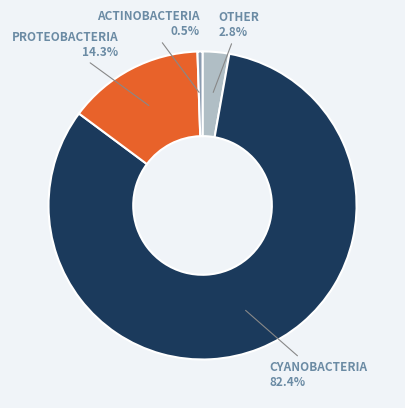

Is there a majority slice in this chart?

Yes